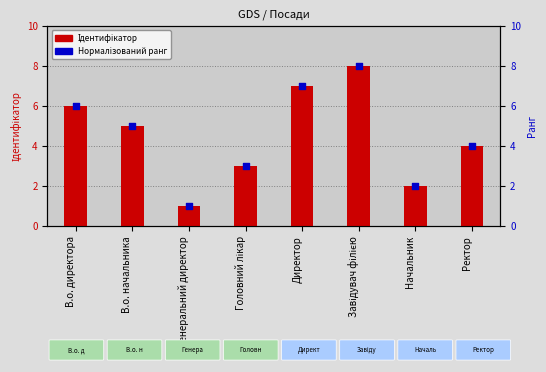

Between Головний лікар and Генеральний директор, which is larger?

Головний лікар